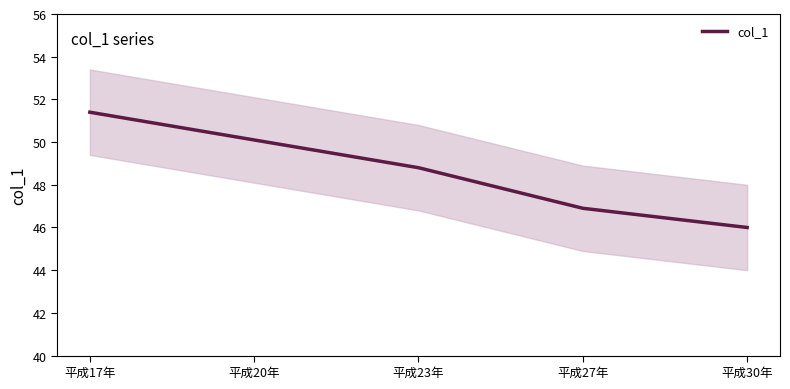

Reading left to right, list all the values displayed in this chart.

平成17年=51.4	平成20年=50.1	平成23年=48.8	平成27年=46.9	平成30年=46.0